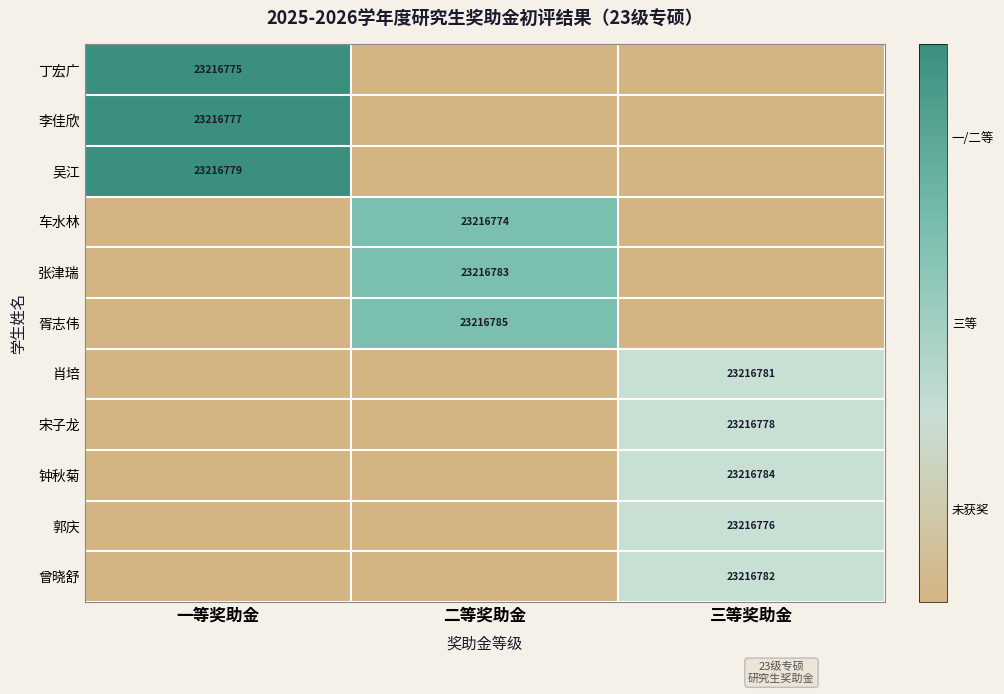

True or false: 曾晓舒 has a value of 39486027 at 三等奖助金.

False